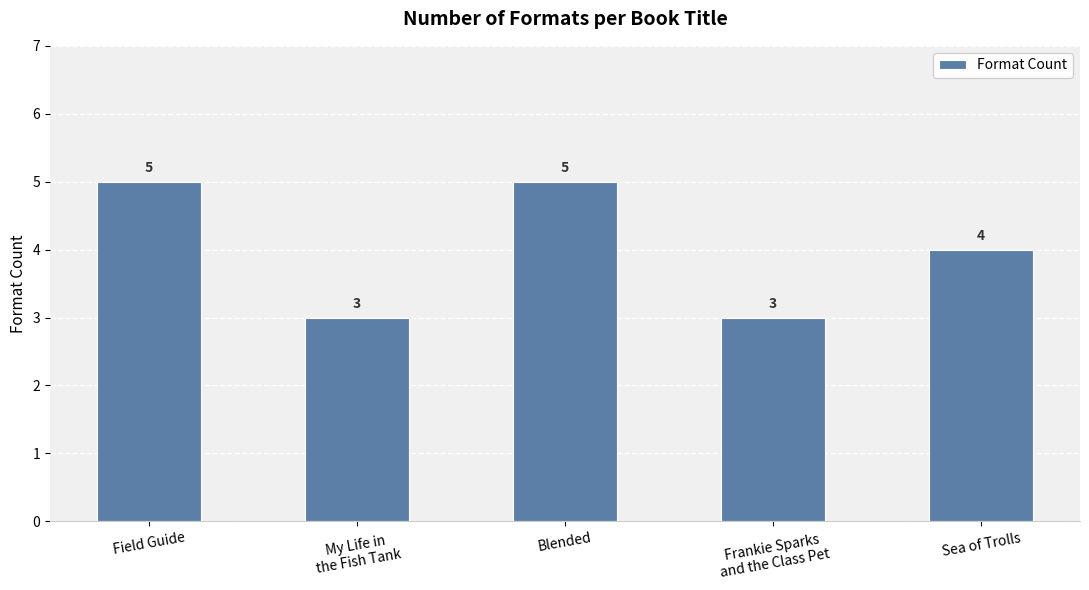

How many categories are shown in the chart?

5